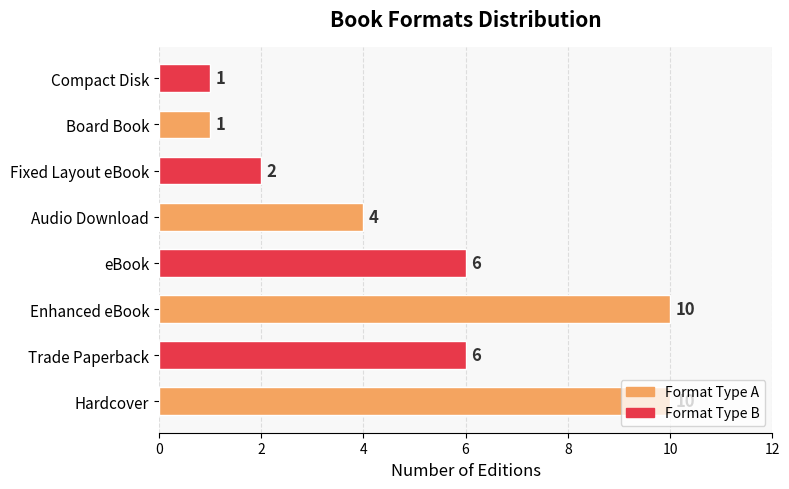

True or false: the data shows 4 at Enhanced eBook.

False